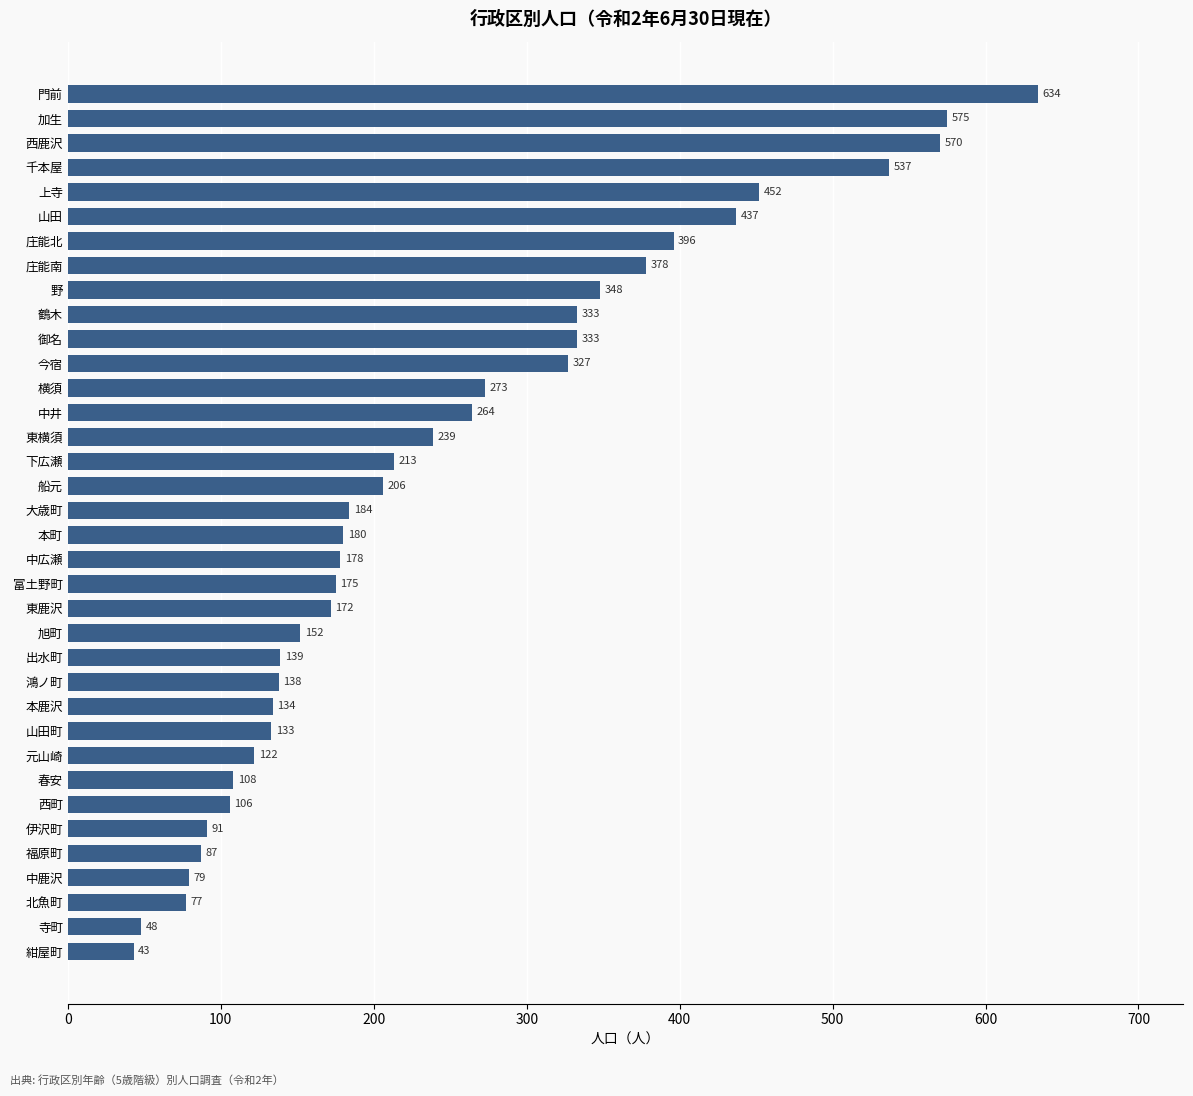

What is the smallest value displayed?

43